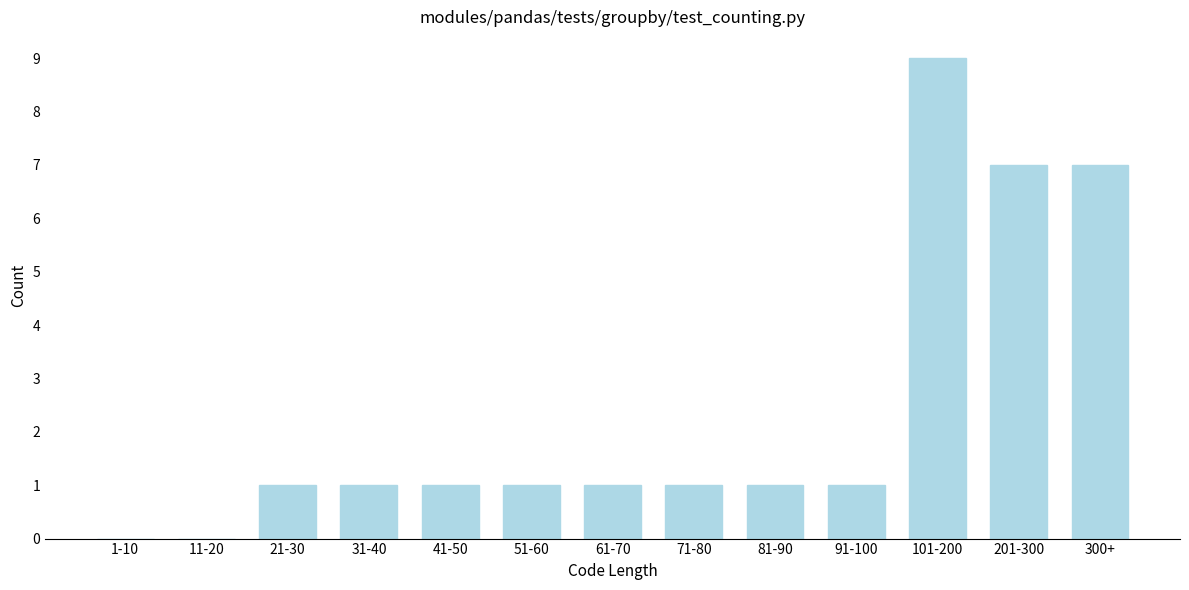

Reading right to left, what are all the values shown in this chart?

300+=7	201-300=7	101-200=9	91-100=1	81-90=1	71-80=1	61-70=1	51-60=1	41-50=1	31-40=1	21-30=1	11-20=0	1-10=0